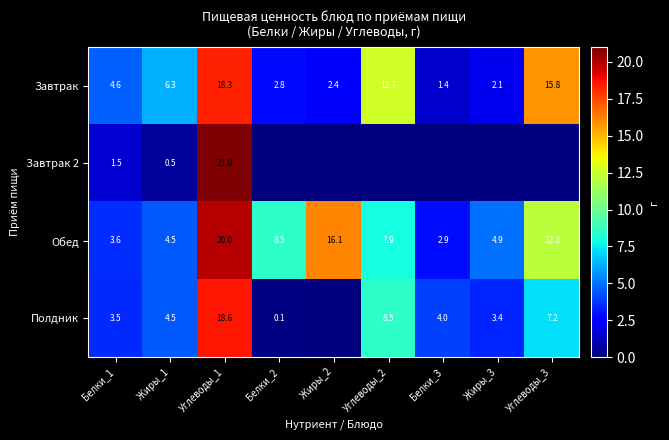

What is the difference between the highest and lowest values at Углеводы_3?

15.8